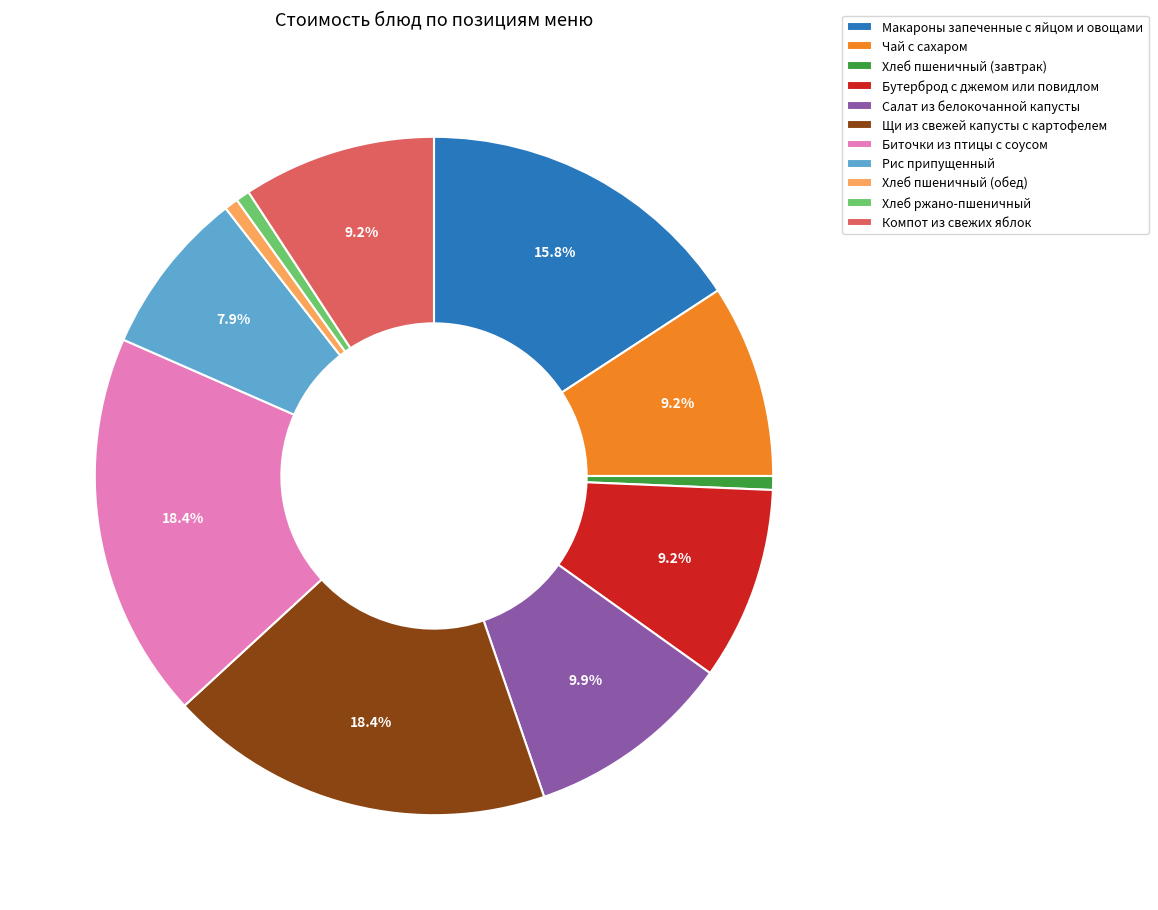

Between Чай с сахаром and Хлеб ржано-пшеничный, which is larger?

Чай с сахаром